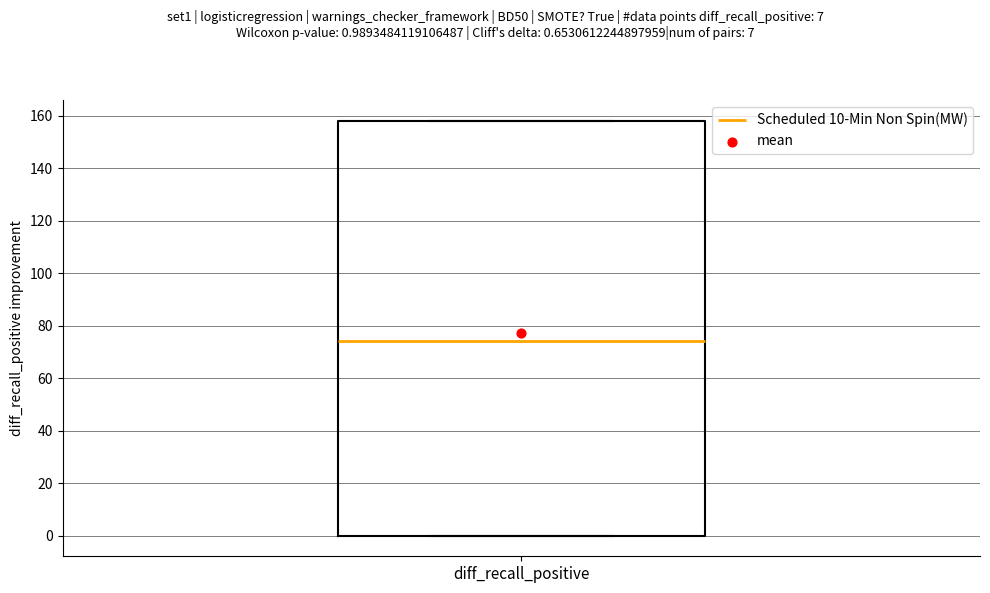

Transcribe this box plot: give where the median line is, the range the box spans, and where the two whiskers end, as read against the y-axis. The values are not printed on the chart, so give them approximately, as read against the axis.

median 74, box 0 to 158, whiskers 0 to 158